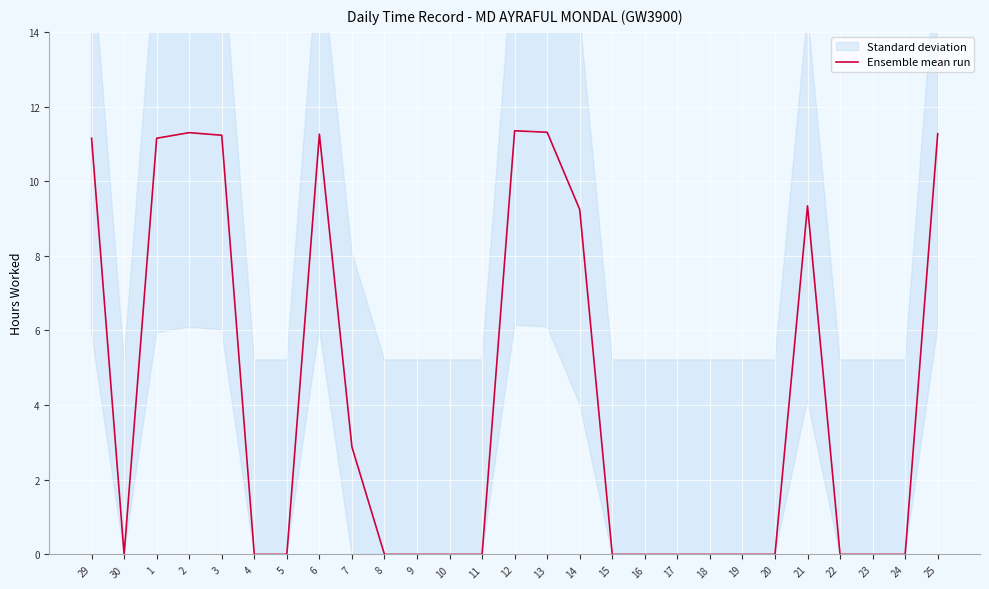

At which category does the chart reach its peak across all series?

12